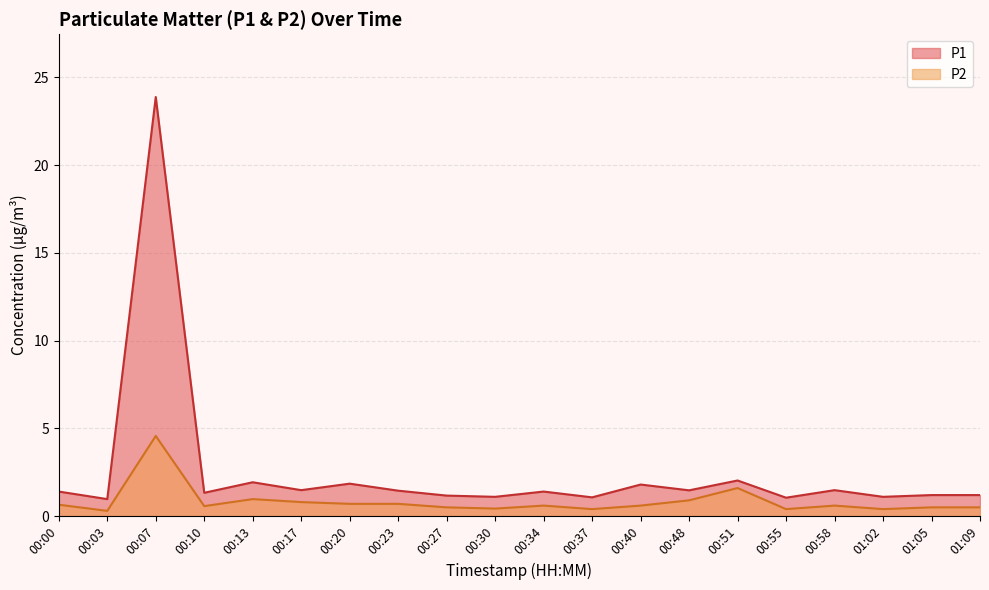

Which label corresponds to the largest value in the chart?

00:07